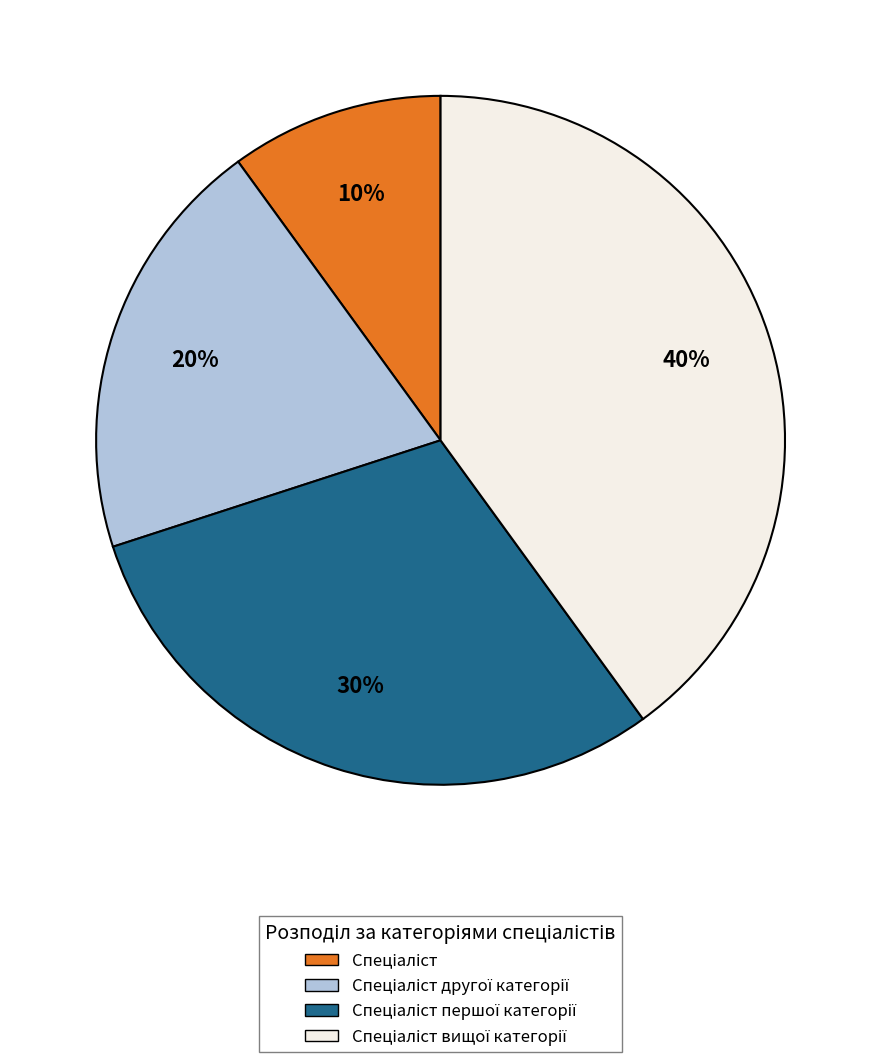

To the nearest percent, what is the difference between the largest and smallest slice percentages?

30%